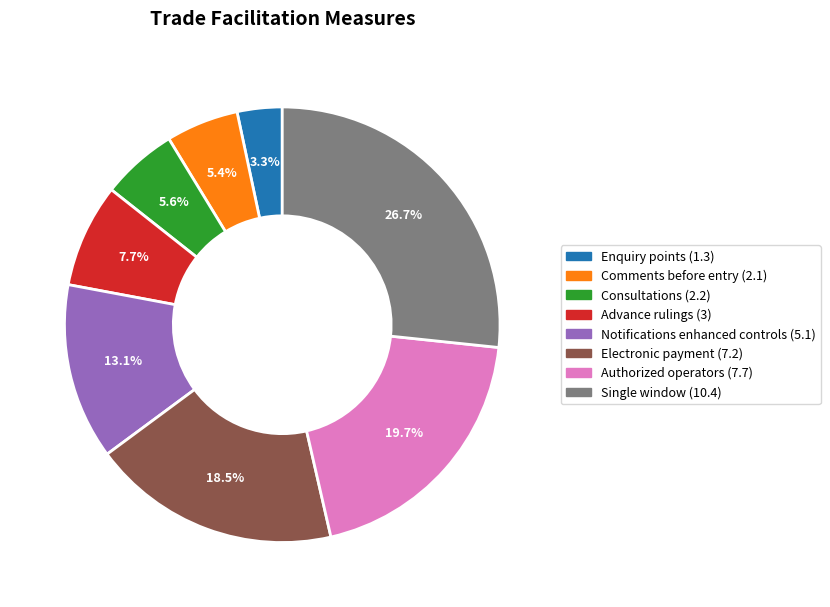

Is there a majority slice in this chart?

No